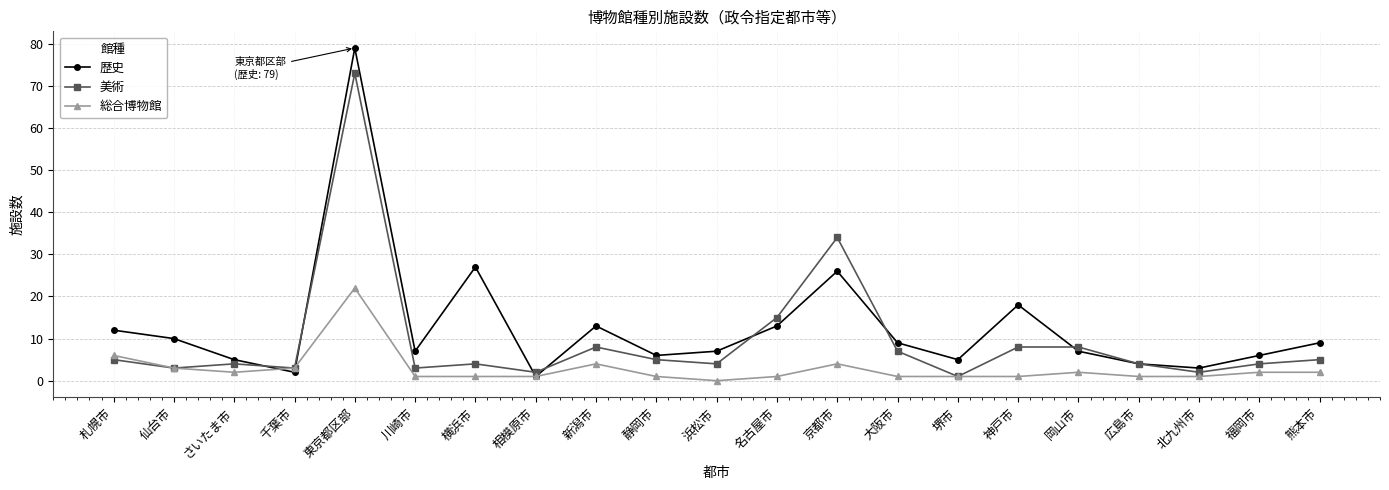

Does the chart have visible grid lines?

Yes